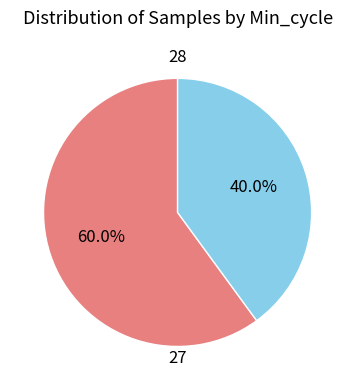

Count the number of slices in the pie.

2